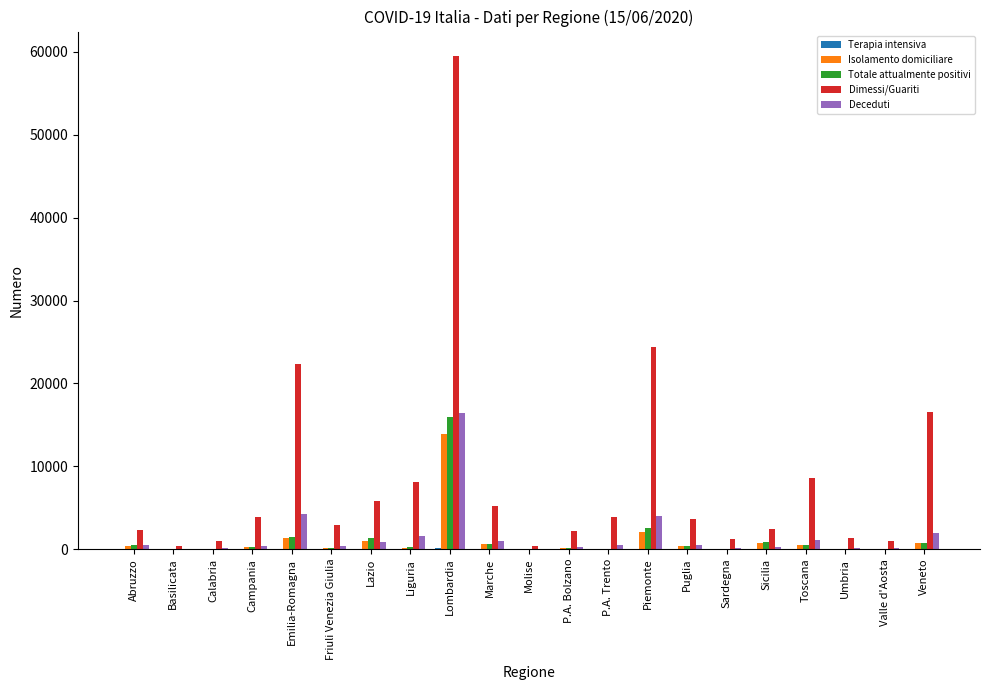

Which label corresponds to the largest value in the chart?

Lombardia